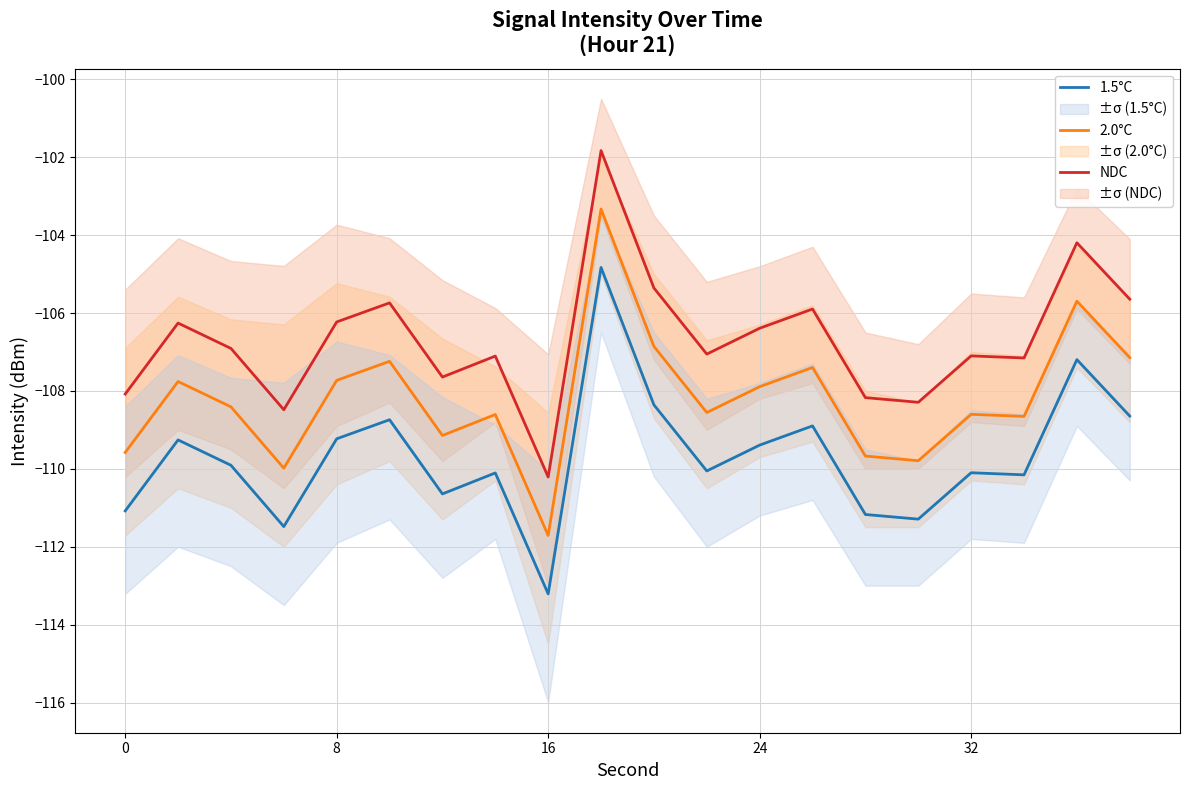

Is it true that 1.5°C equals -110.1 at 32?

True